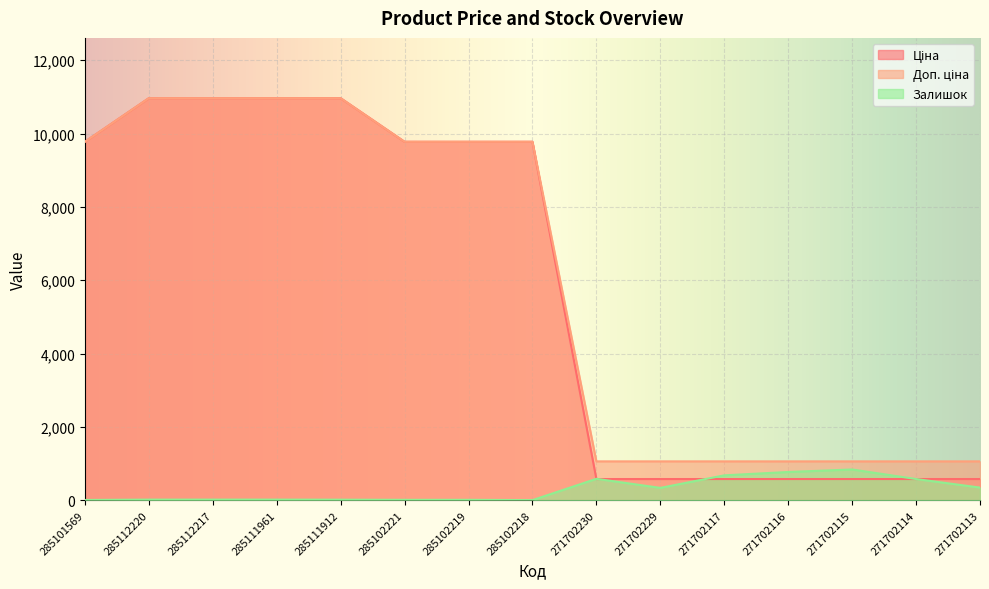

How many times do Залишок and Ціна cross each other?

4